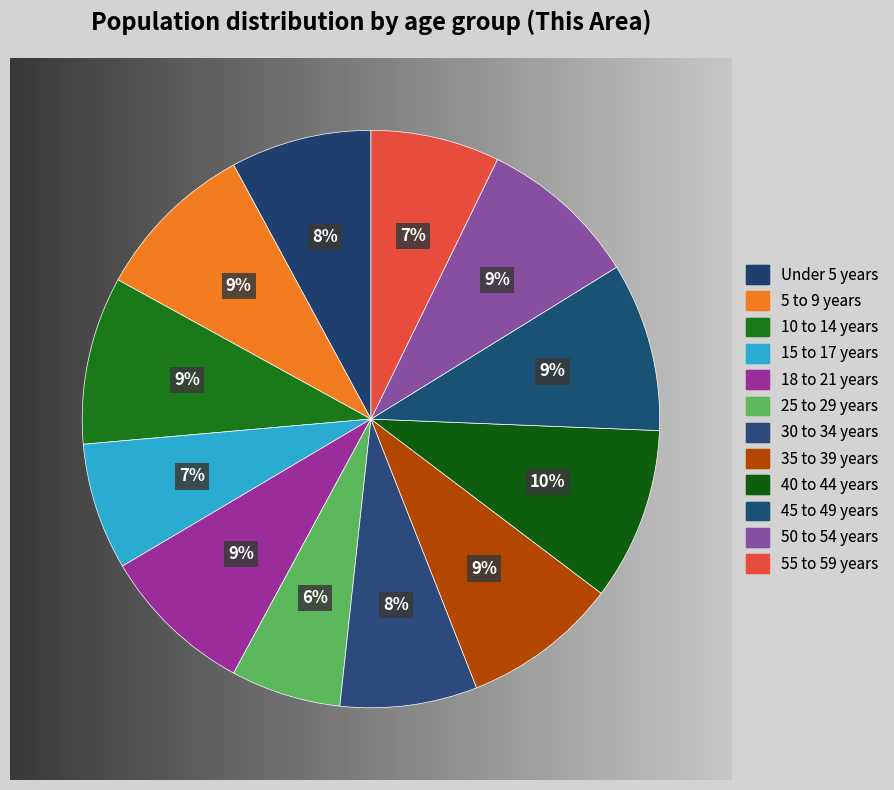

Count the number of slices in the pie.

12